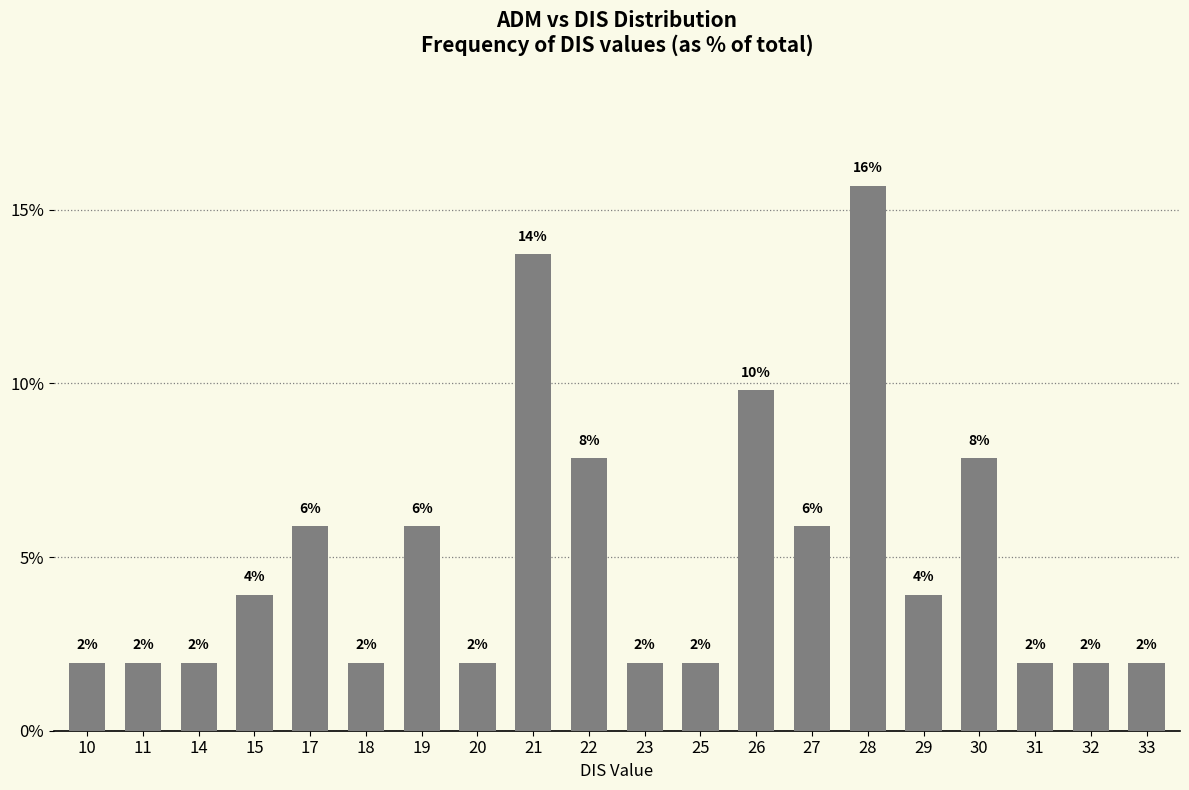

Which has a higher value, 30 or 27?

30